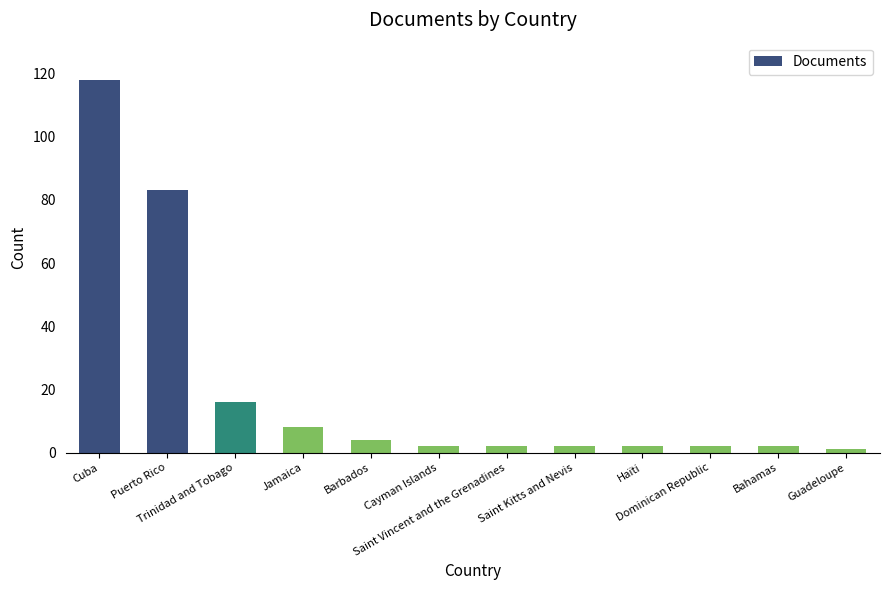

What is the maximum value shown in the chart?

118